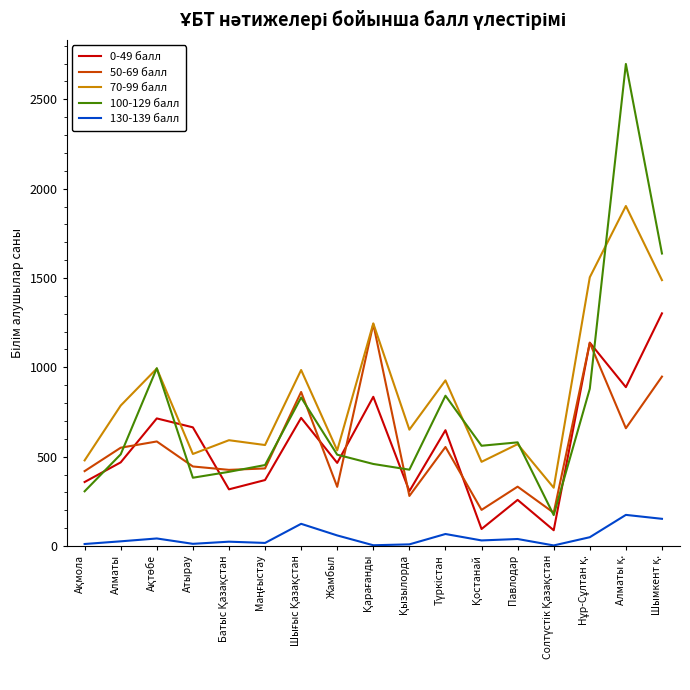

True or false: 100-129 балл and 130-139 балл cross at least once.

False